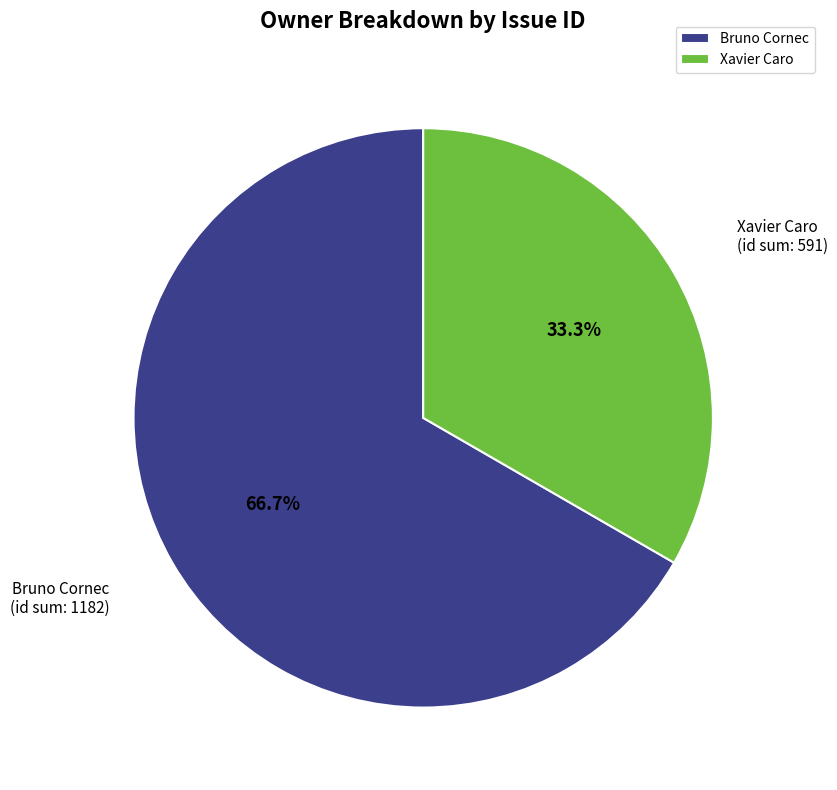

To the nearest percent, what portion does Bruno Cornec represent?

67%